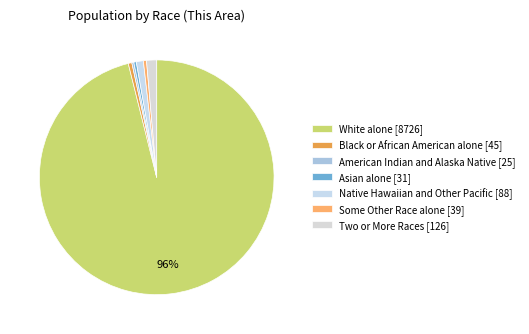

How many segments does this pie chart have?

7